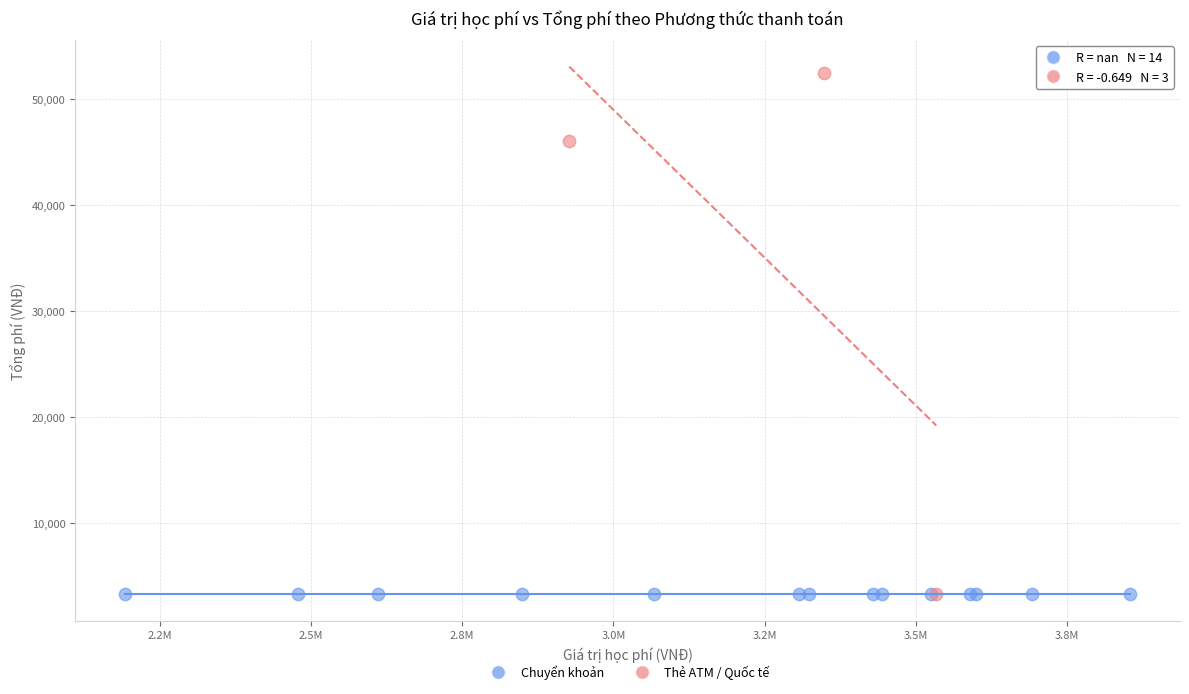

Which series contains the highest Y value?

Thẻ ATM / Quốc tế